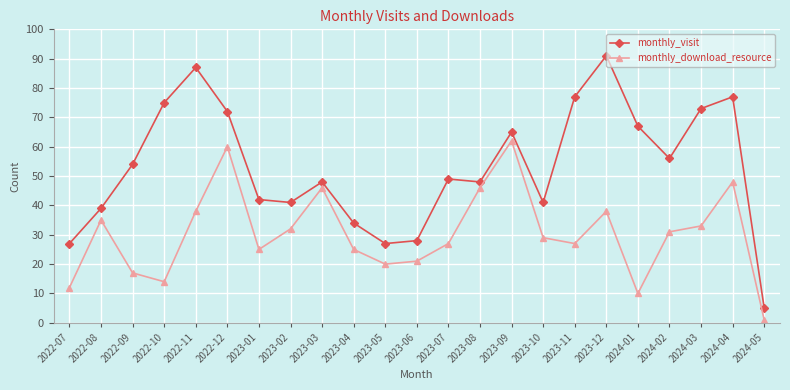

Between 2022-12 and 2023-04, which series saw the biggest shift?

monthly_visit